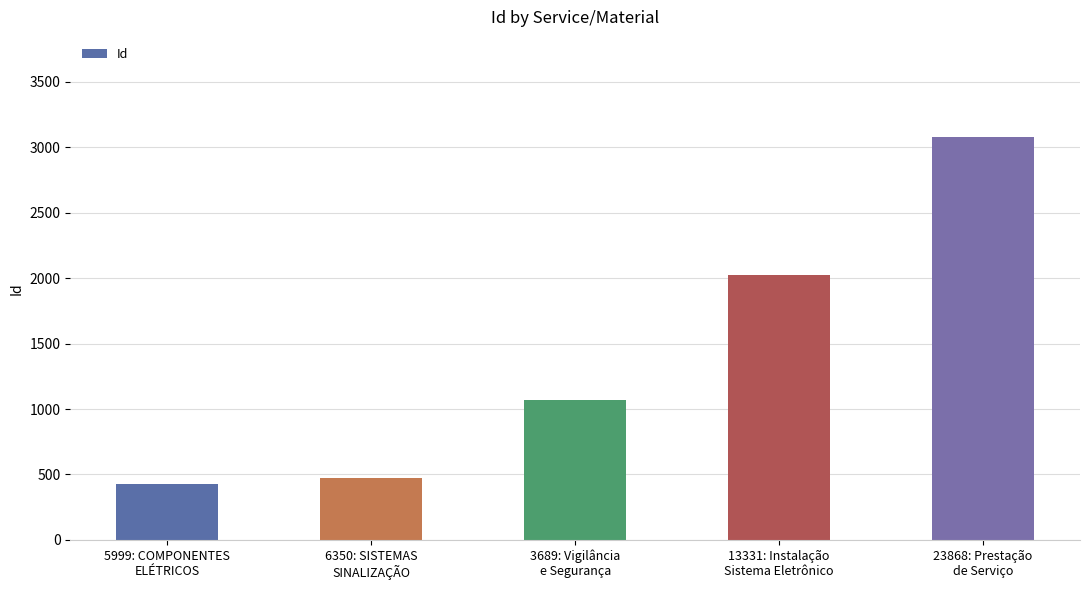

What is the maximum value shown in the chart?

3074